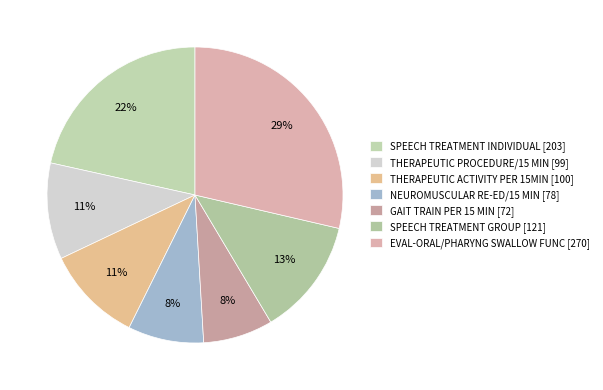

Rank the categories by value from highest to lowest.

EVAL-ORAL/PHARYNG SWALLOW FUNC, SPEECH TREATMENT INDIVIDUAL, SPEECH TREATMENT GROUP, THERAPEUTIC ACTIVITY PER 15MIN, THERAPEUTIC PROCEDURE/15 MIN, NEUROMUSCULAR RE-ED/15 MIN, GAIT TRAIN PER 15 MIN